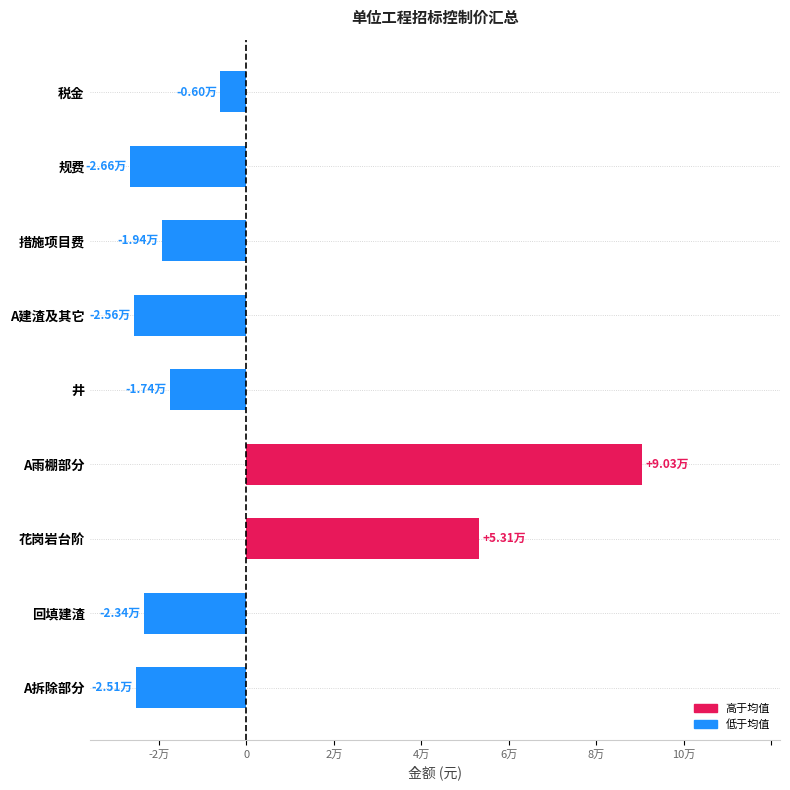

Are the bars horizontal?

Yes